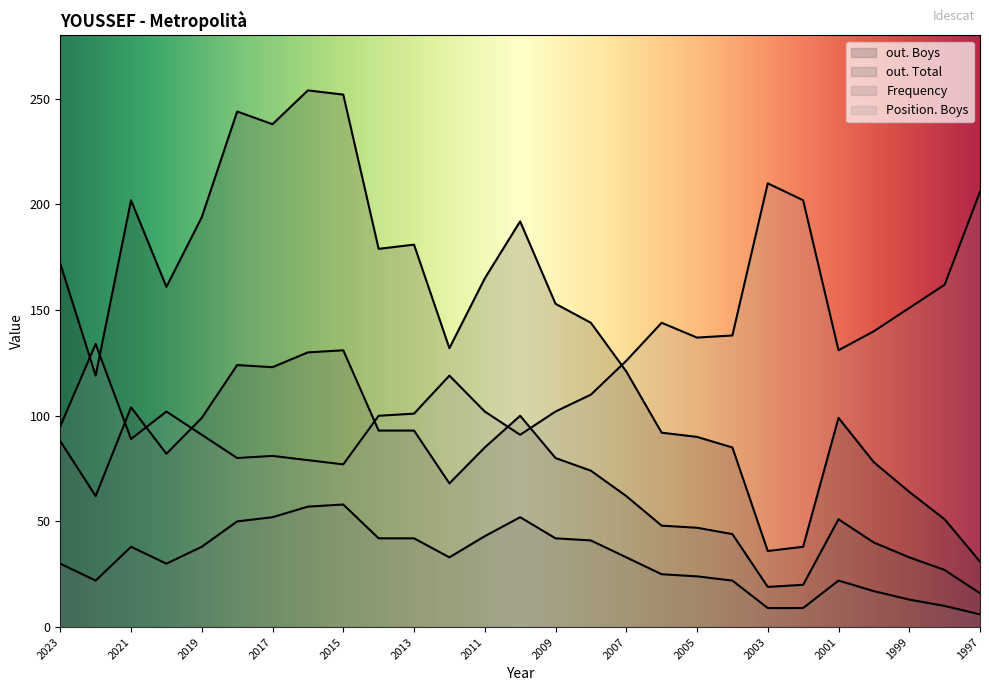

Which series has the largest range (max minus min)?

out. Boys